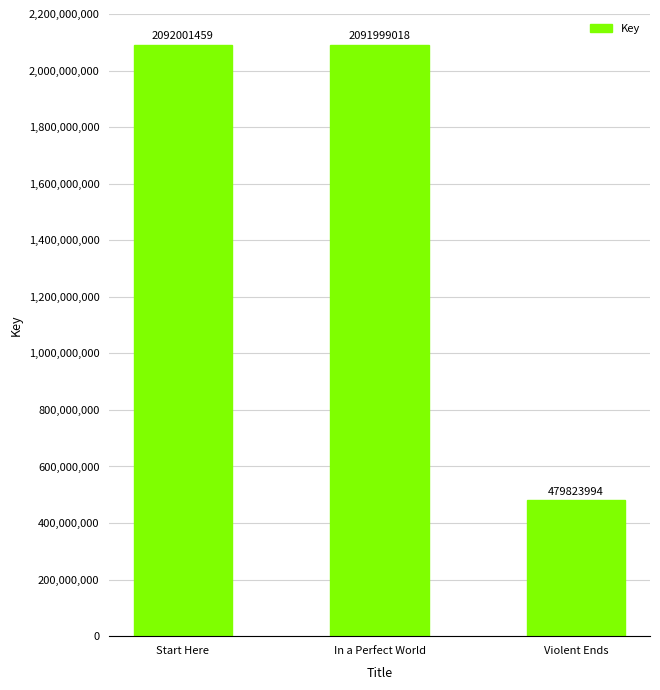

True or false: the data shows 1251262631 at Start Here.

False